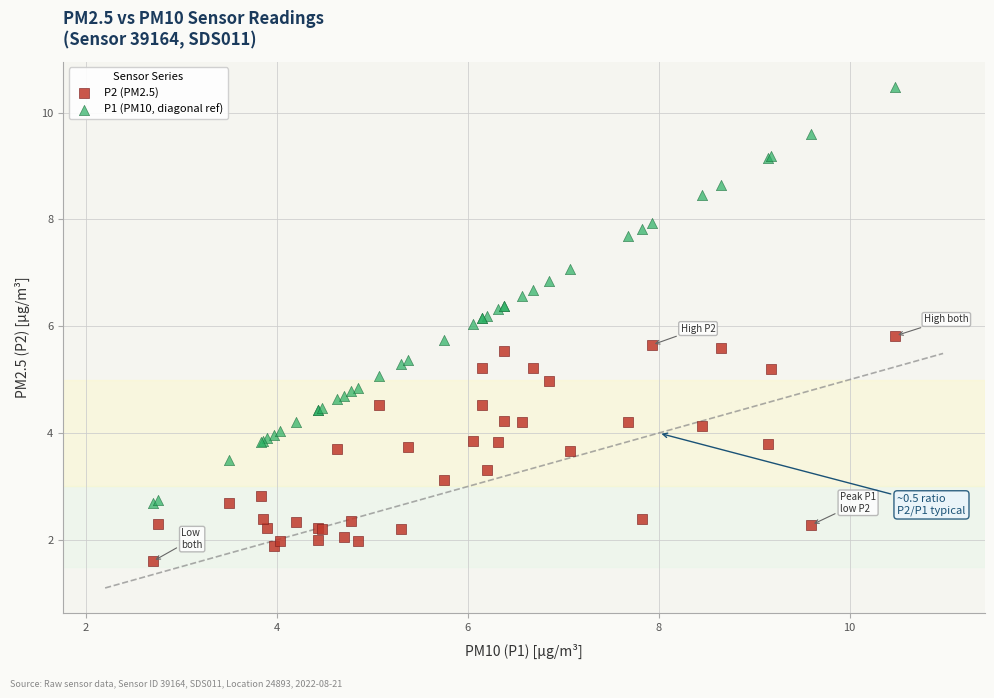

What are all the series names shown in the legend?

P2 (PM2.5), P1 (PM10, diagonal ref)